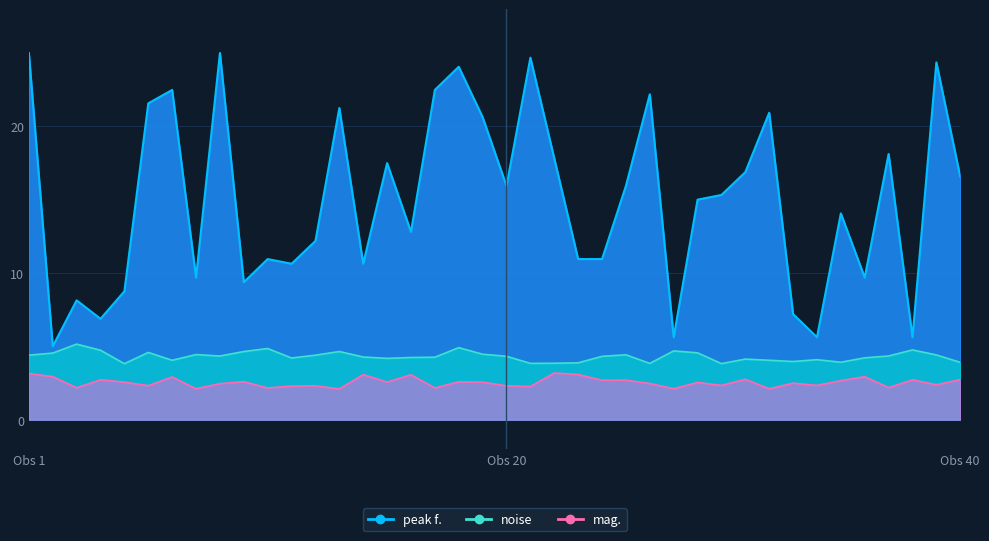

Does the chart display data point markers on the line(s)?

No